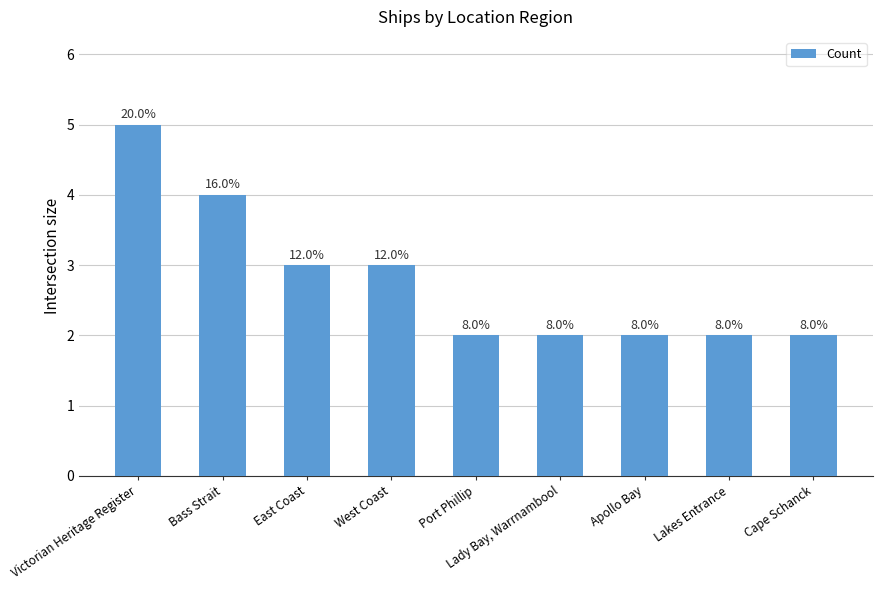

How many bars are there in total?

9